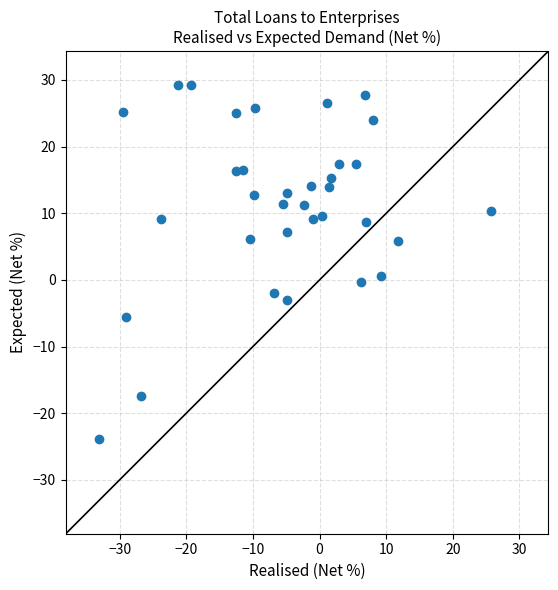

What is the range of X values (max minus min)?

58.9